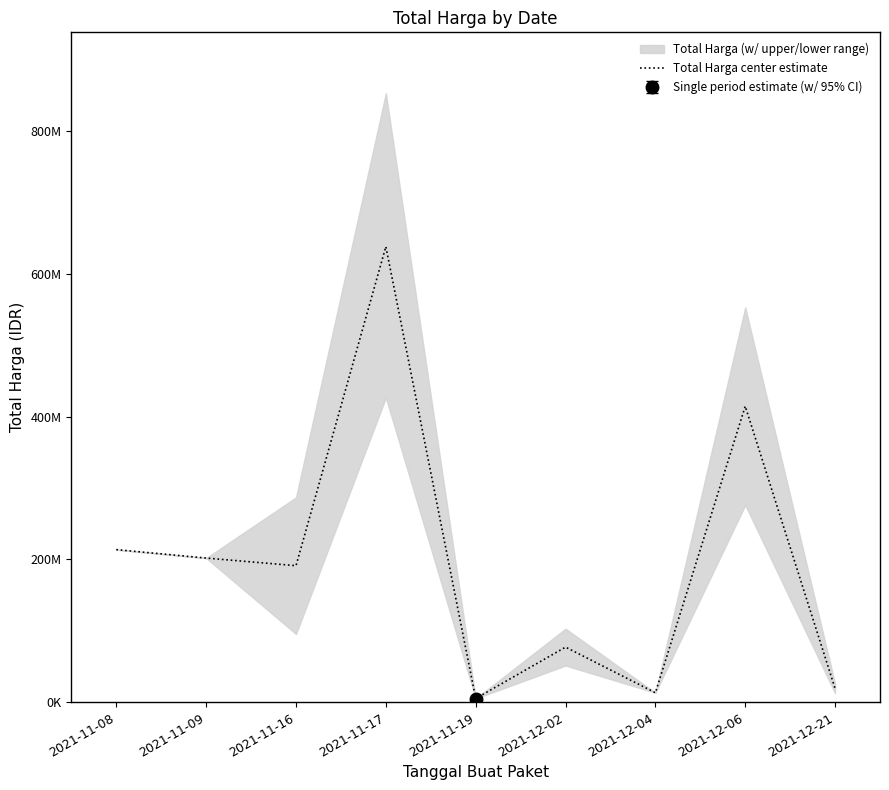

Reading left to right, transcribe all the data shown in this chart.

2021-11-08=213825000	2021-11-09=202000000	2021-11-16=191319400	2021-11-17=638325000	2021-11-19=5267600	2021-12-02=77246832	2021-12-04=13345000	2021-12-06=414702575	2021-12-21=19216210